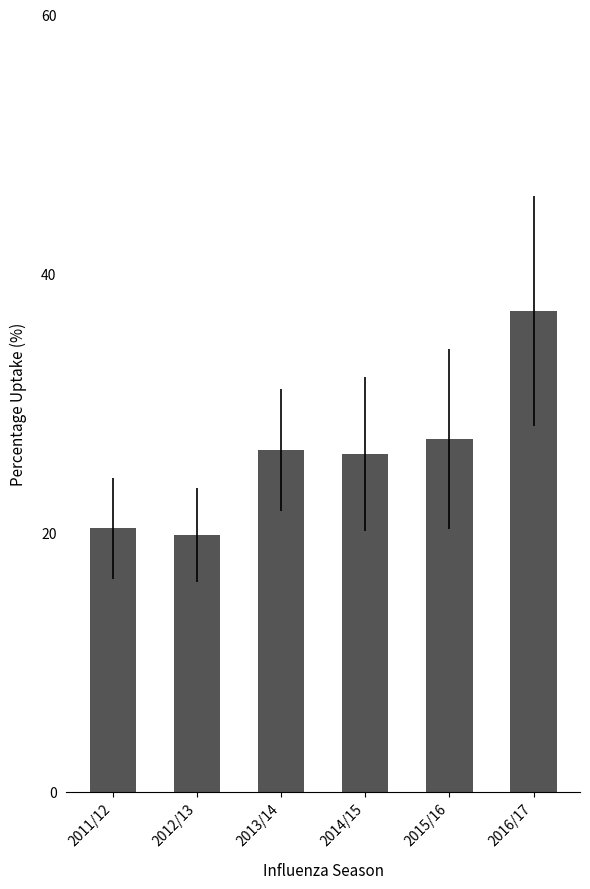

Reading left to right, list all the values displayed in this chart.

2011/12=20.4	2012/13=19.8	2013/14=26.4	2014/15=26.1	2015/16=27.3	2016/17=37.1